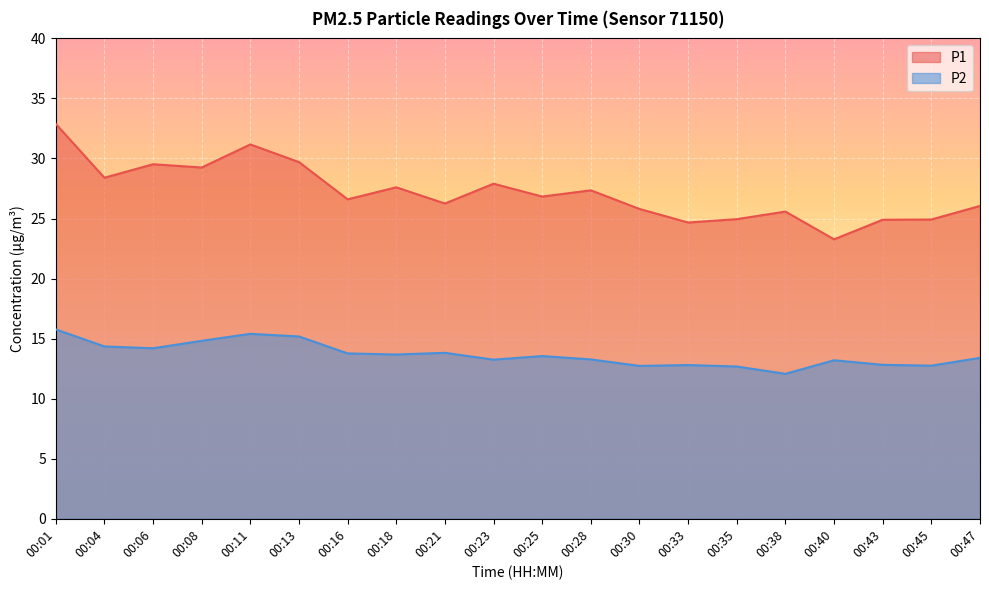

What is the sum of the P1 values at 00:38 and 00:33?

50.2